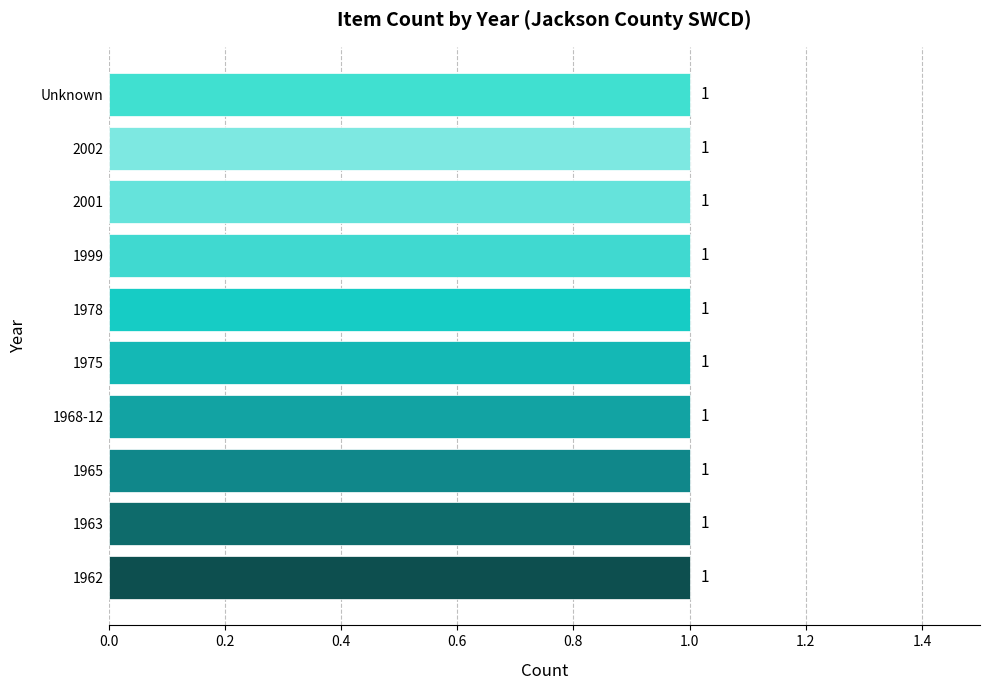

The chart shows a value of 1 at Still Image; Photograph . True or false?

False